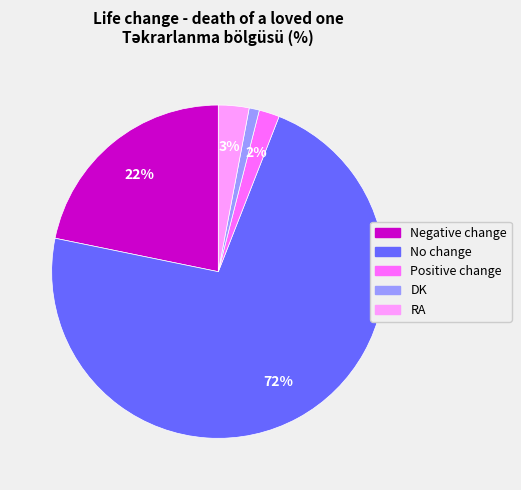

How many segments does this pie chart have?

5